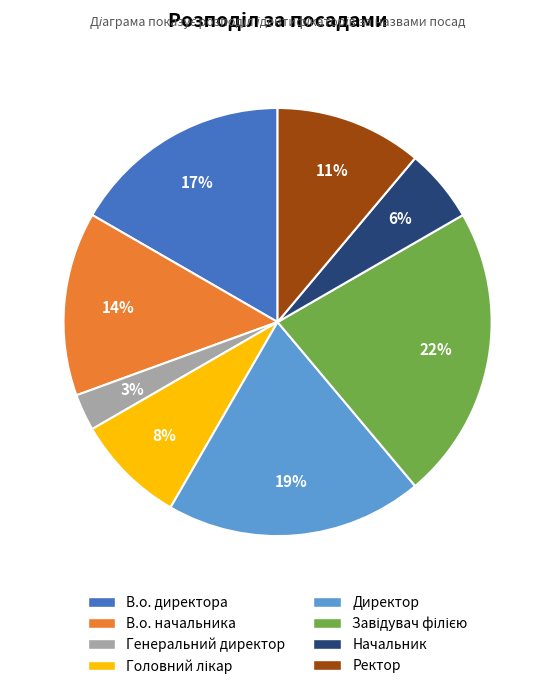

Does any single category account for the majority?

No